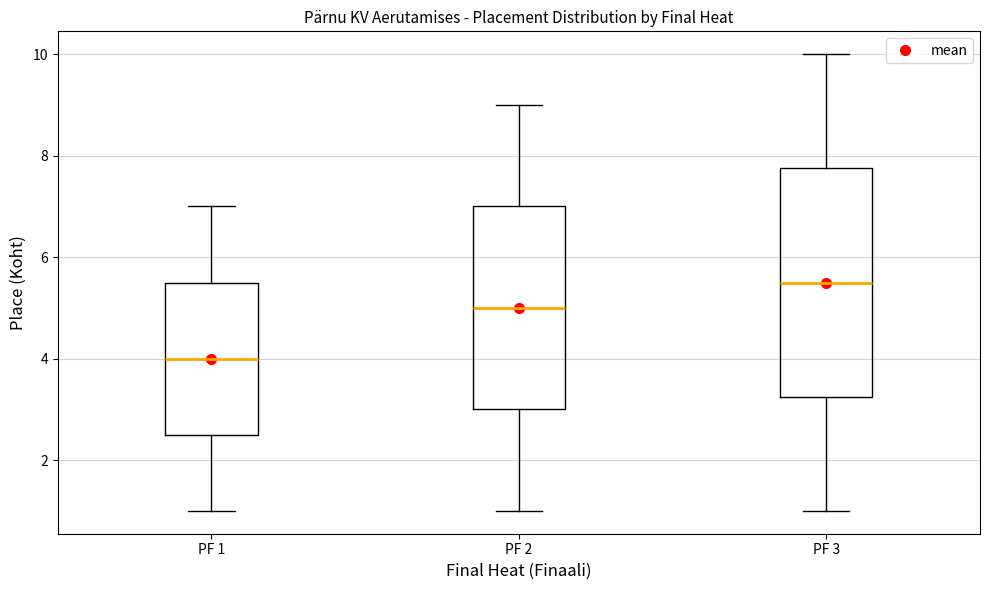

Comparing the boxes themselves (not the whiskers), which one is the tallest?

PF 3